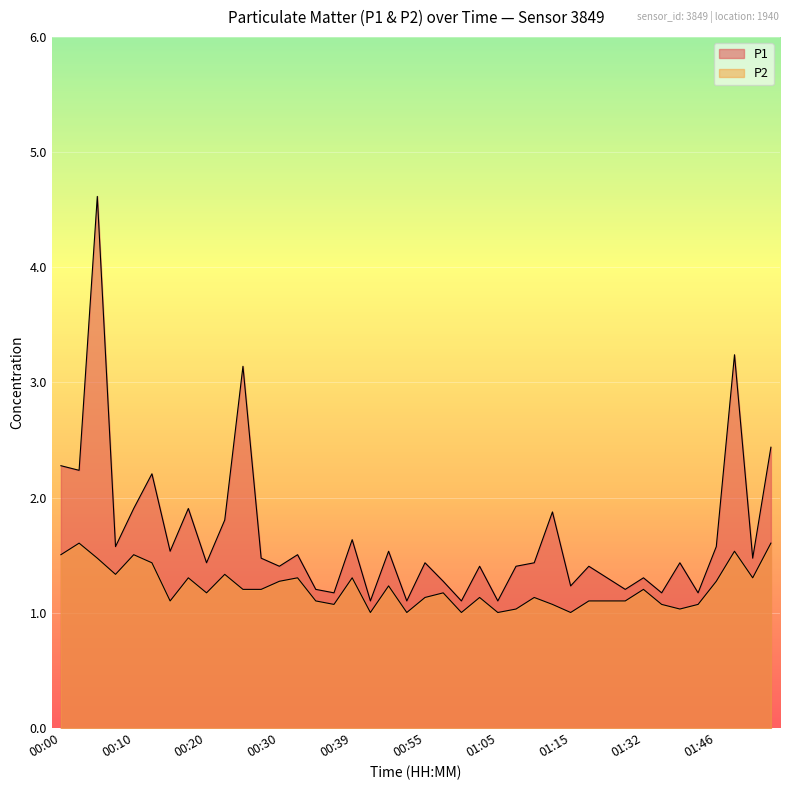

Is it true that P1 equals 0.3 at 00:20?

False